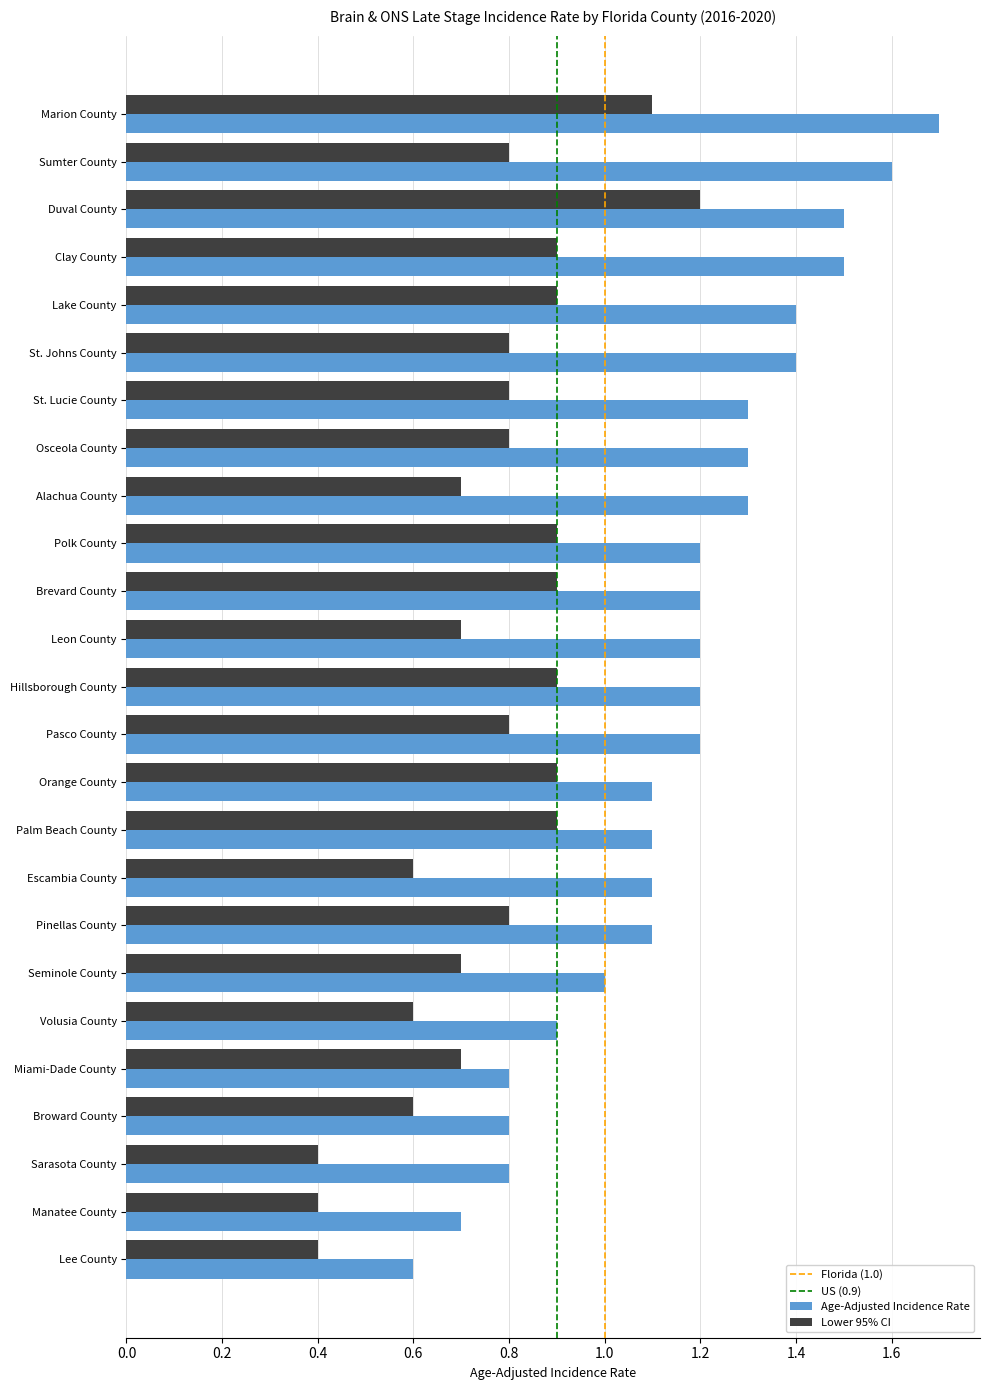

Which series has the largest total across all categories?

Age-Adjusted Incidence Rate